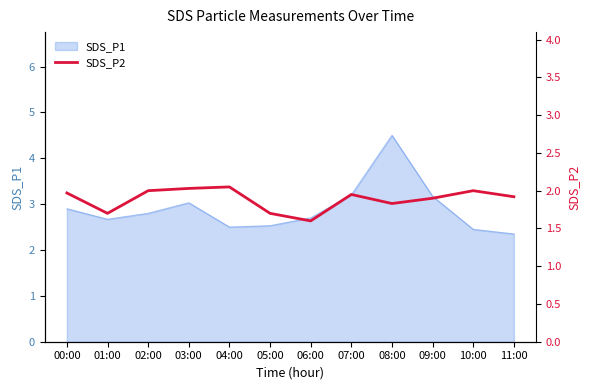

True or false: SDS_P1 has a value of 4.5 at 08:00.

True